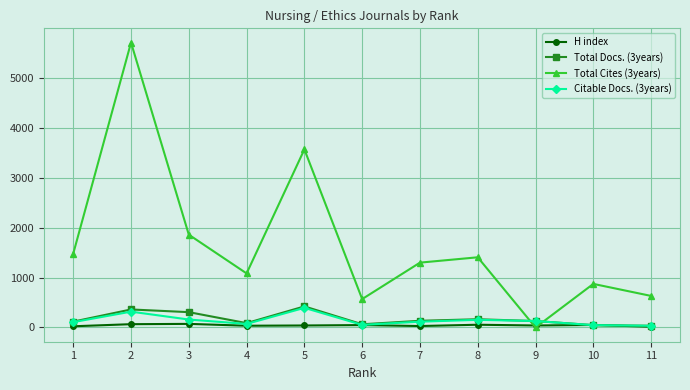

At which label does Citable Docs. (3years) first exceed 116?

2